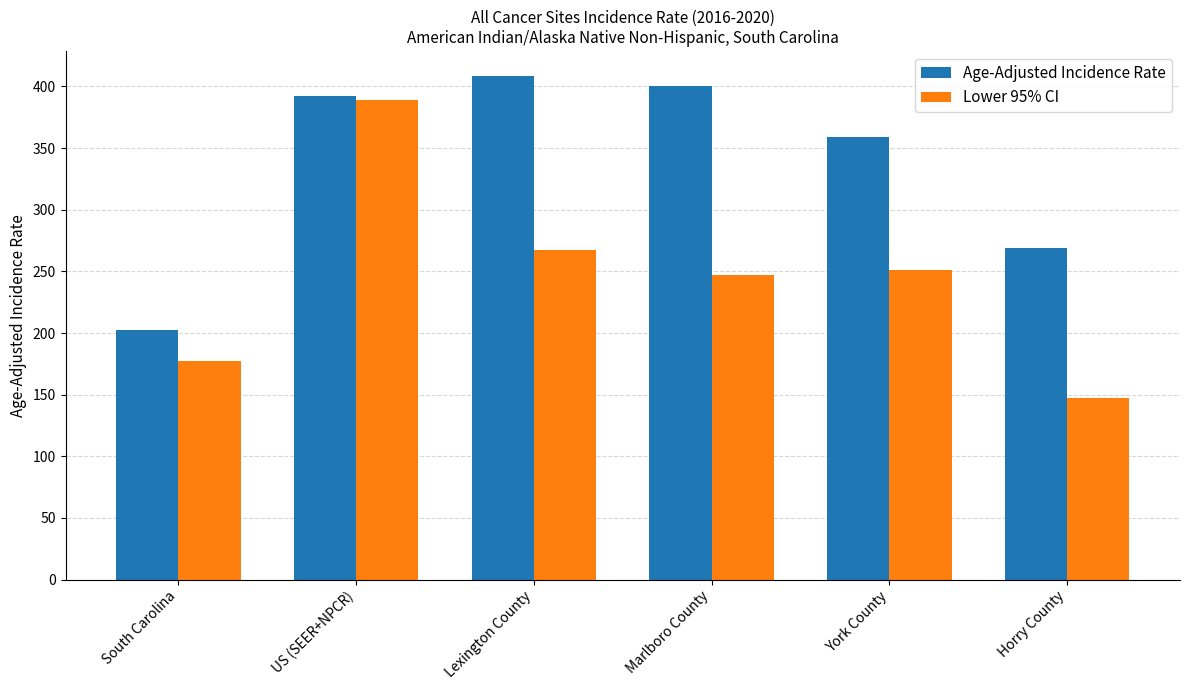

Where does the Lower 95% CI series first go above 251?

US (SEER+NPCR)